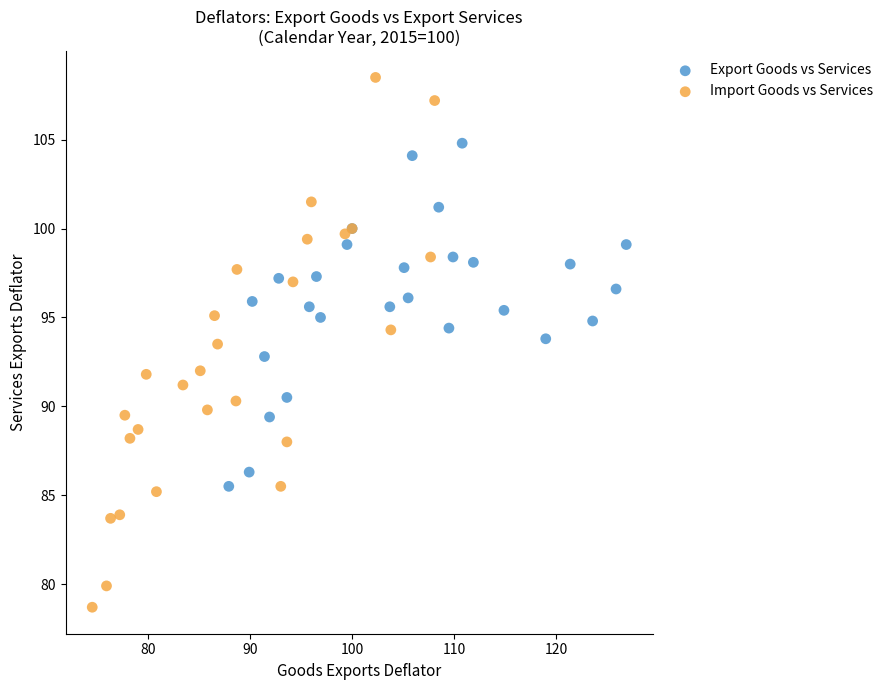

Which series reaches the maximum Y coordinate?

Import Goods vs Services